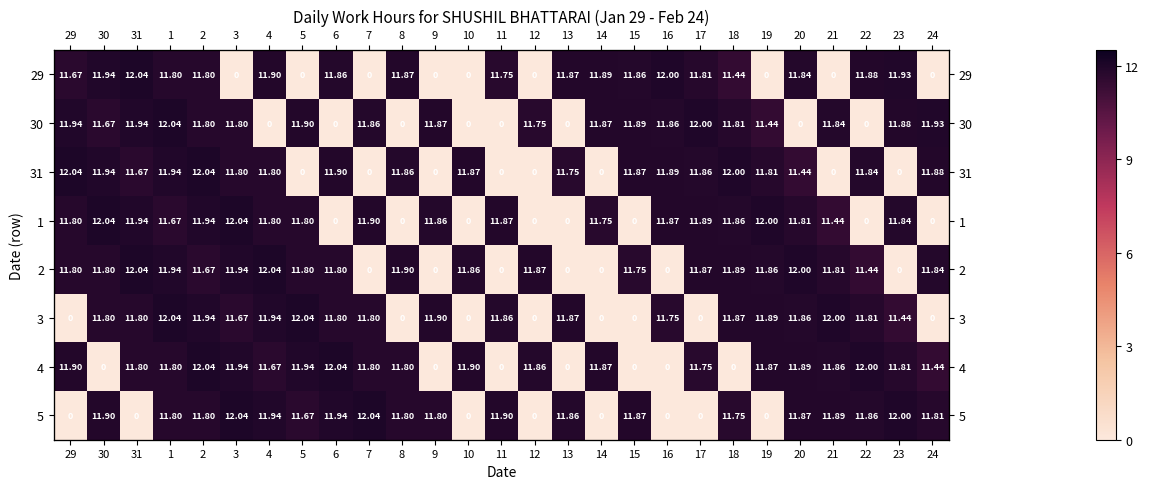

True or false: 31 has a value of 11.8 at 4.

True